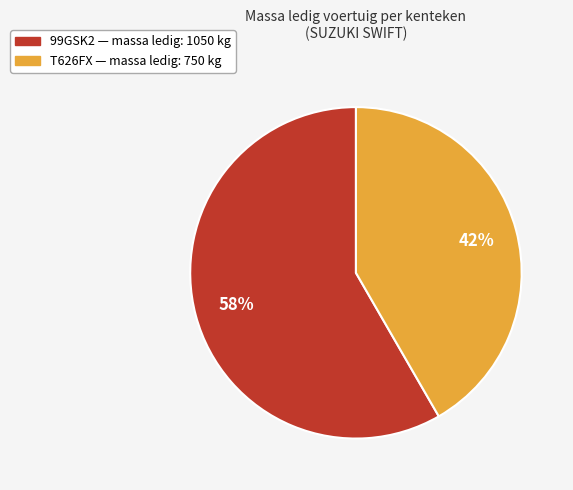

Which has a higher value, 99GSK2 or T626FX?

99GSK2